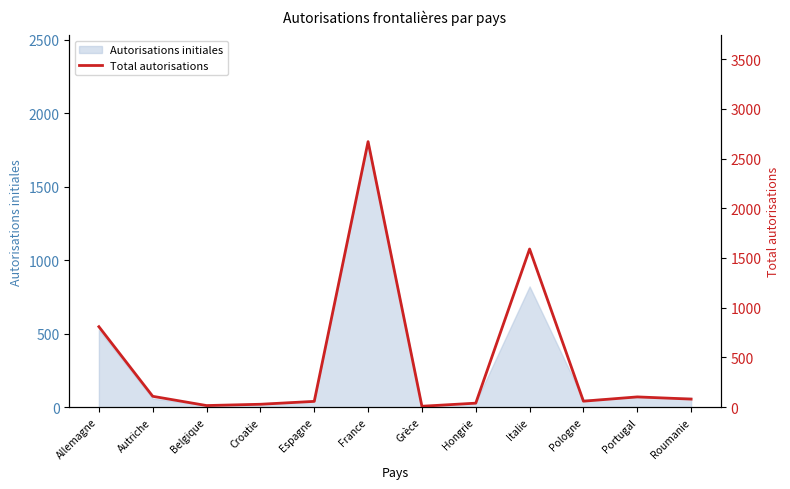

What is the label of the 6th point from the right?

Grèce